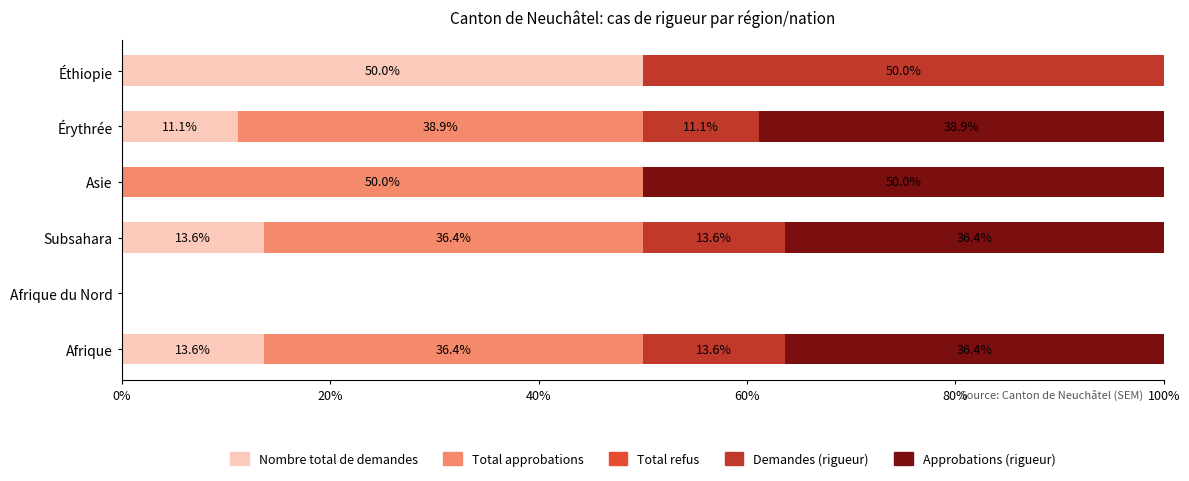

The Nombre total de demandes series shows 89.7 at Éthiopie. True or false?

False